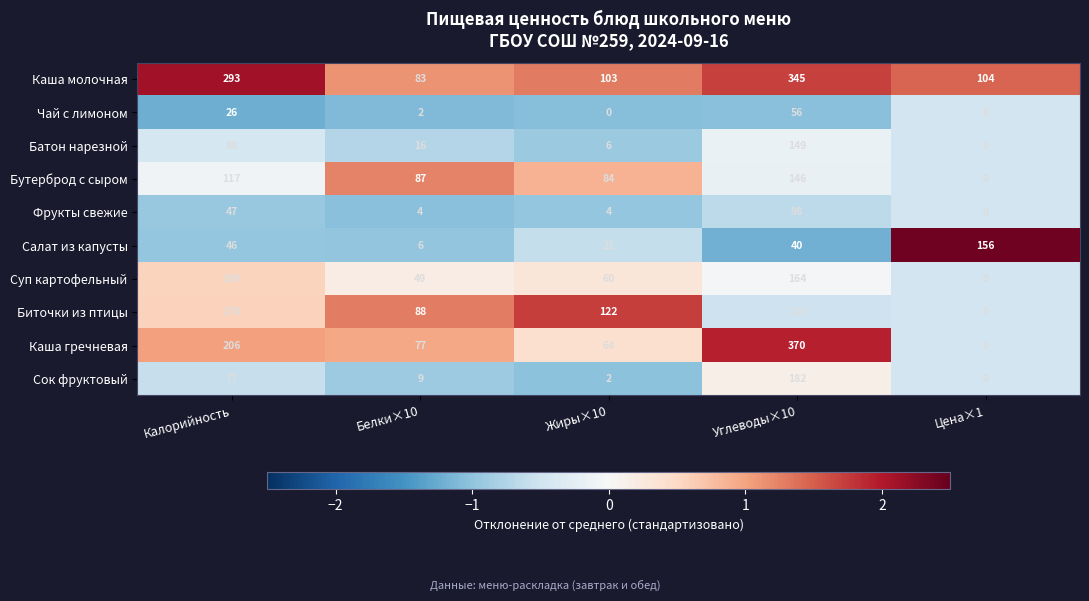

Is it true that Биточки из птицы equals 71 at Калорийность?

False